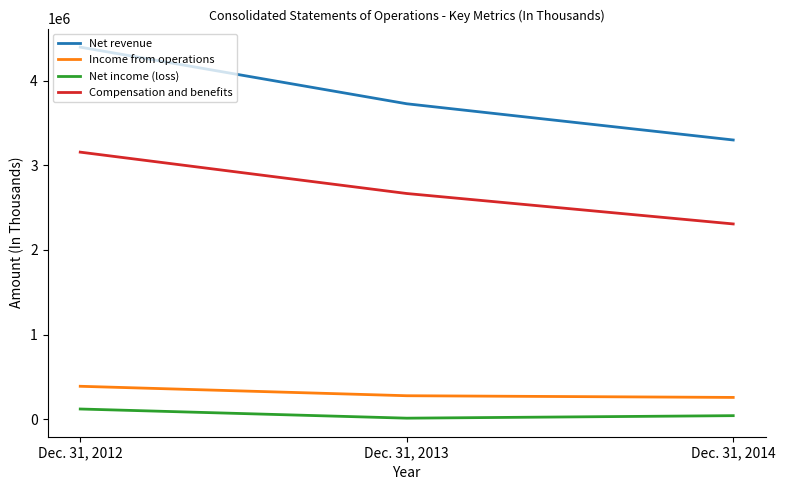

Does the chart display data point markers on the line(s)?

No